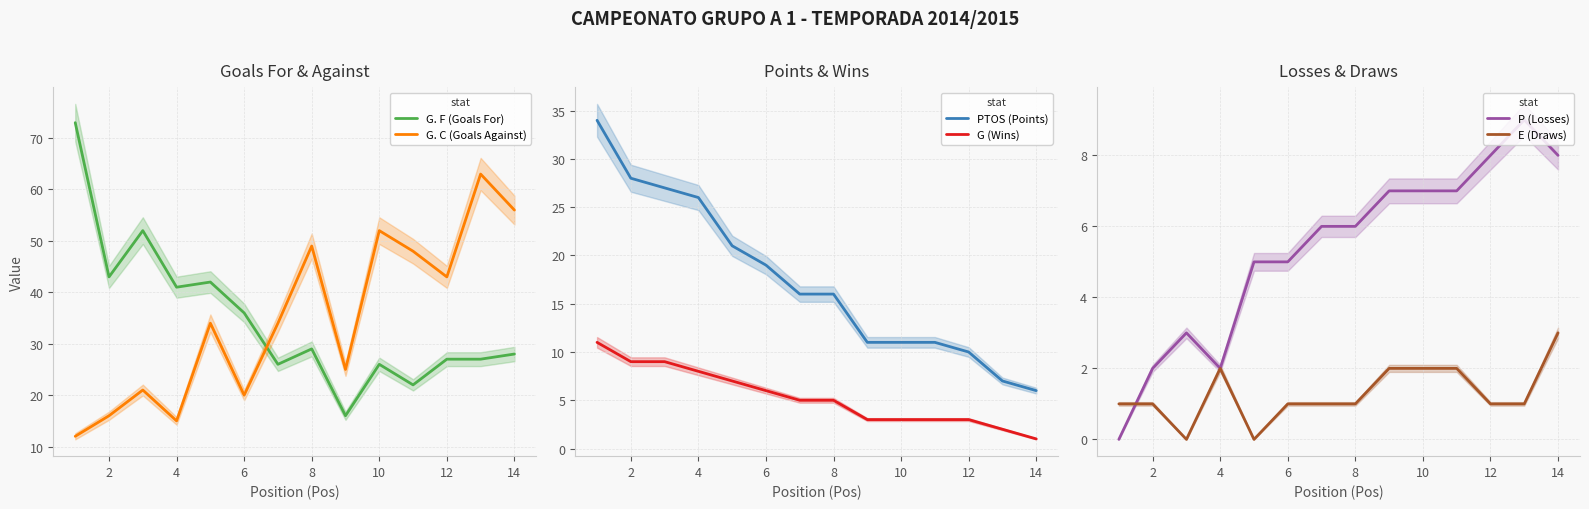

What are all the series names shown in the legend?

G. F (Goals For), G. C (Goals Against), PTOS (Points), G (Wins), P (Losses), E (Draws)